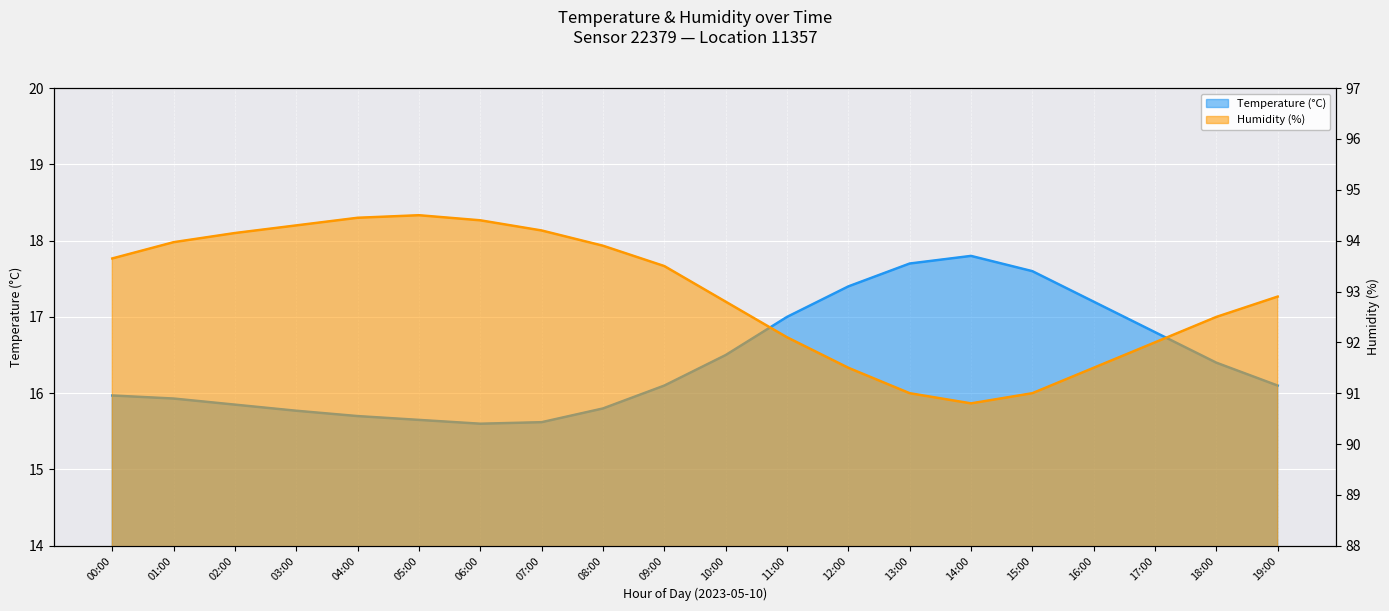

What are all the series names shown in the legend?

temperature, humidity